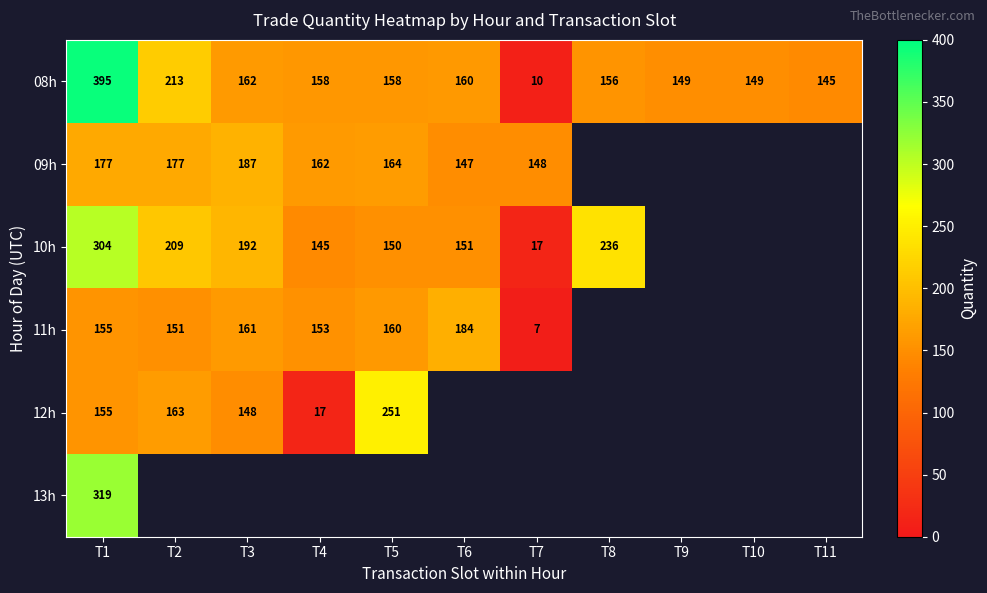

What is the difference between the 08h values at T2 and T6?

53